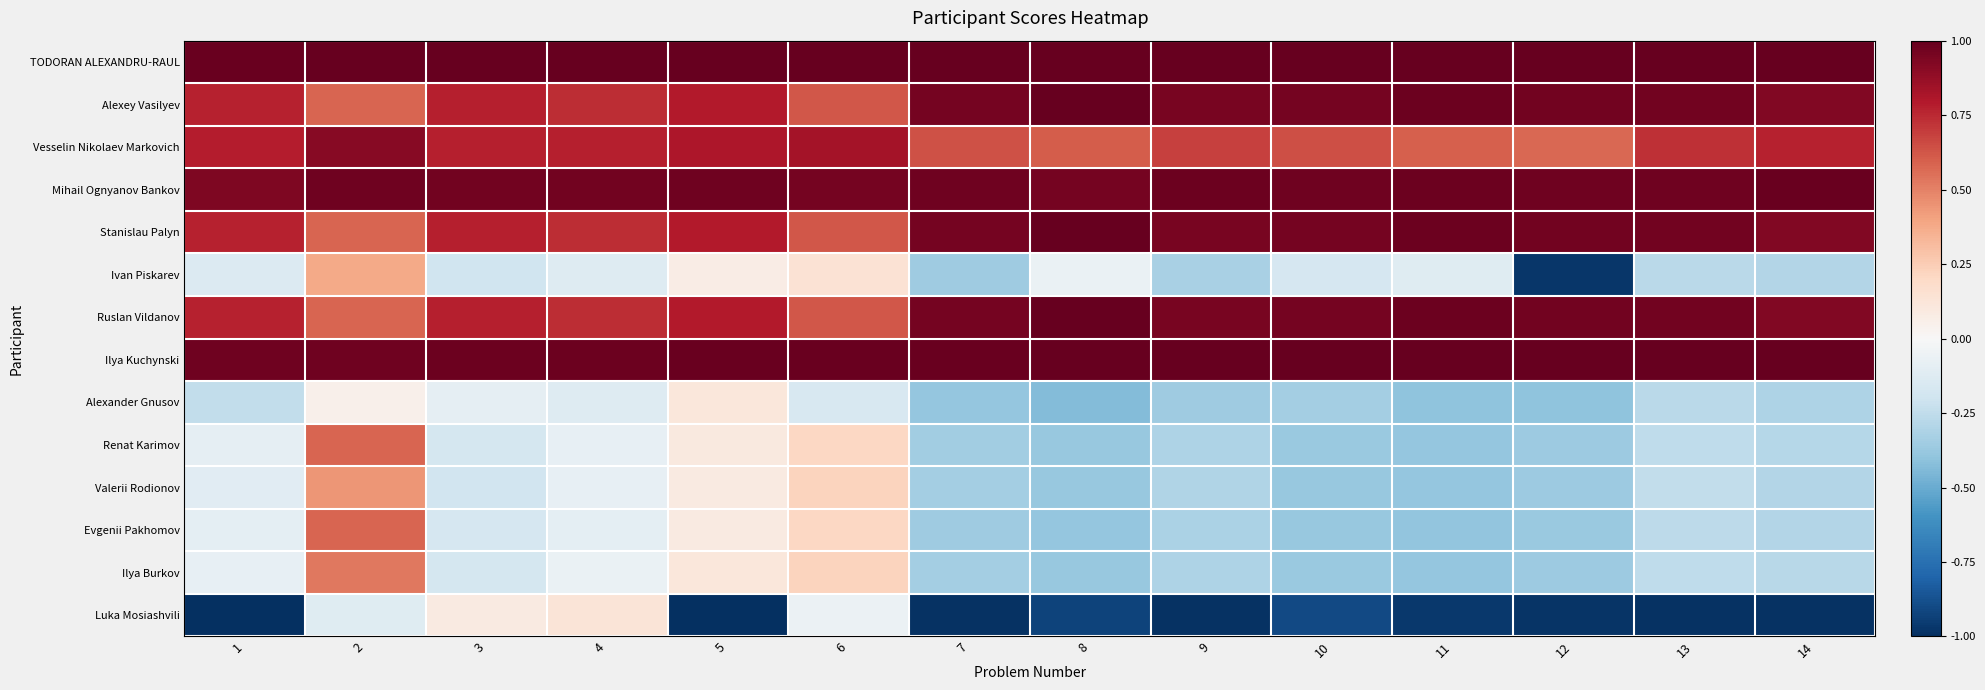

What is the total value across all series at 9?

3.6